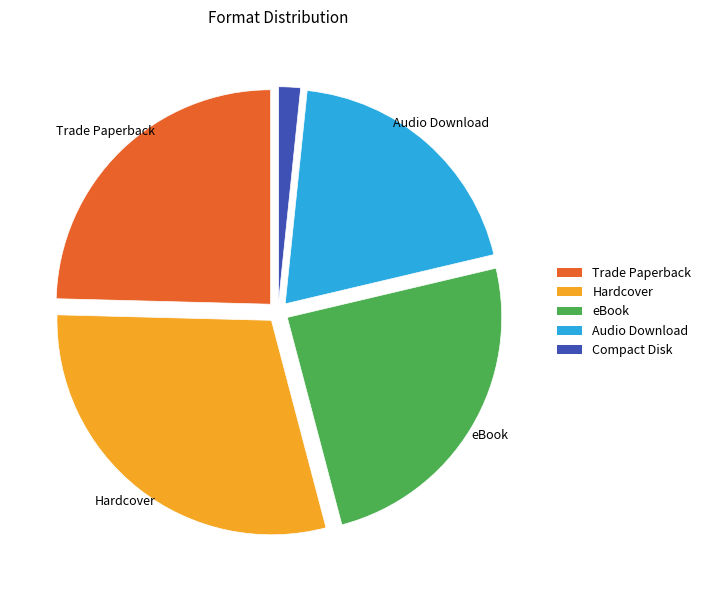

Is the sum of Audio Download and Compact Disk greater than half?

No